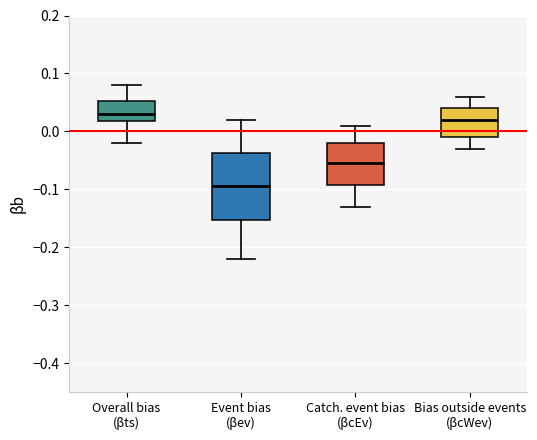

Comparing the boxes themselves (not the whiskers), which one is the tallest?

Event bias (βev)